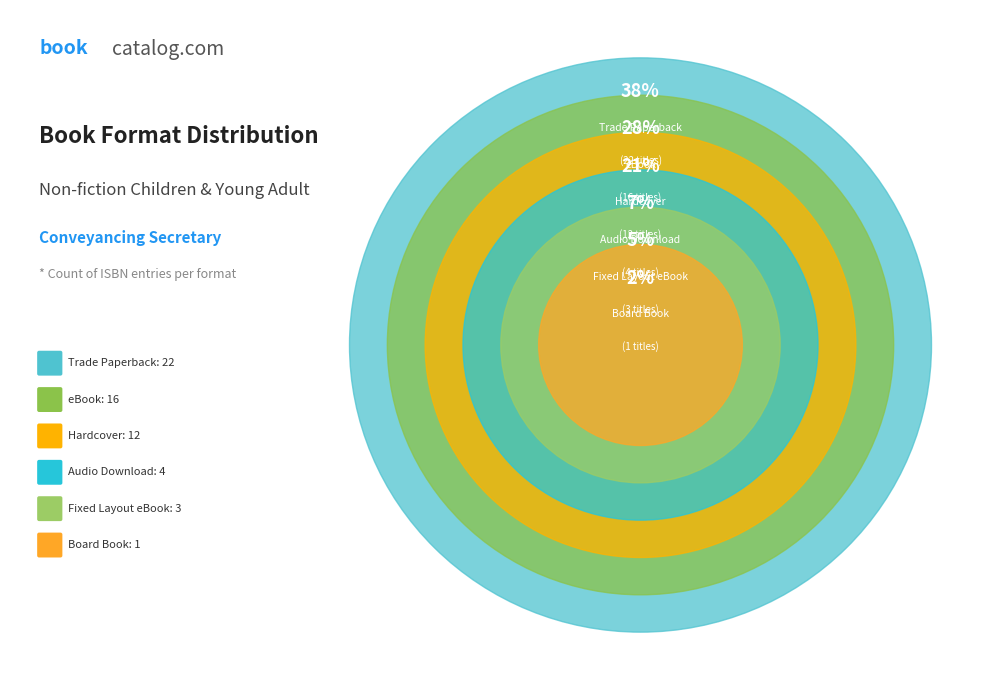

To the nearest percent, what percentage of the pie is Board Book?

2%